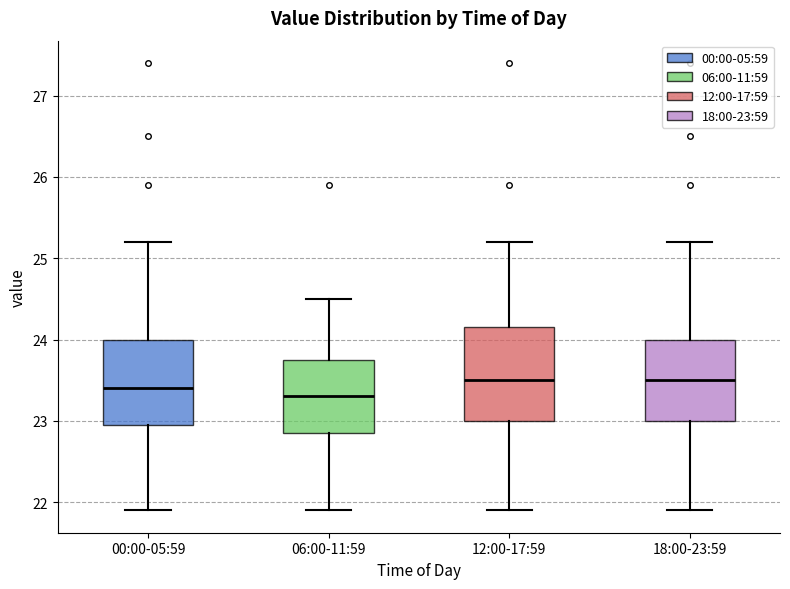

Where does the upper whisker of the box for 00:00-05:59 end on the y-axis? The values are not printed on the chart, so give them approximately, as read against the axis.

25.2